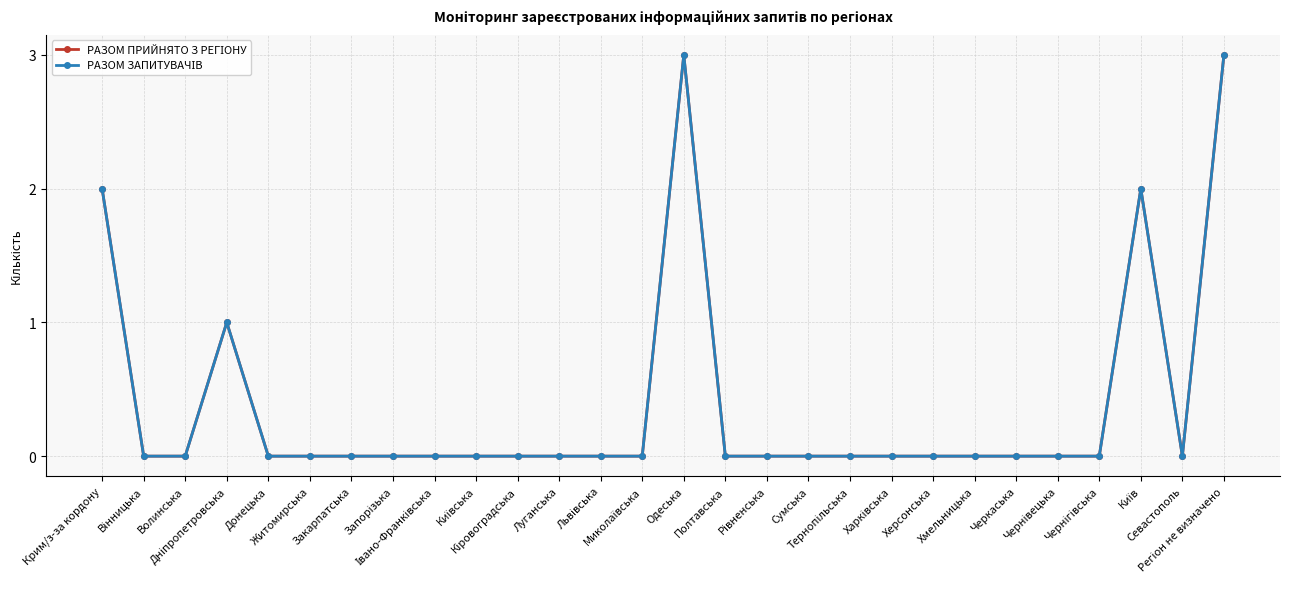

True or false: РАЗОМ ЗАПИТУВАЧІВ has a value of 0 at Львівська.

True